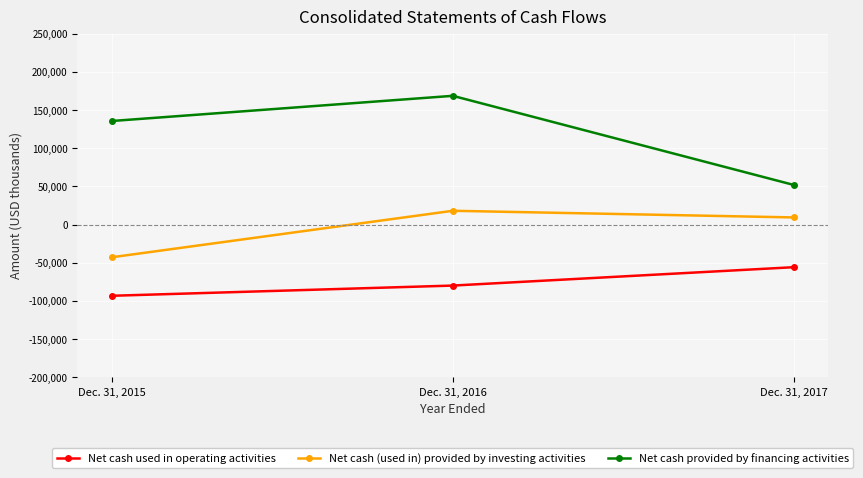

How many distinct data groups are displayed?

3